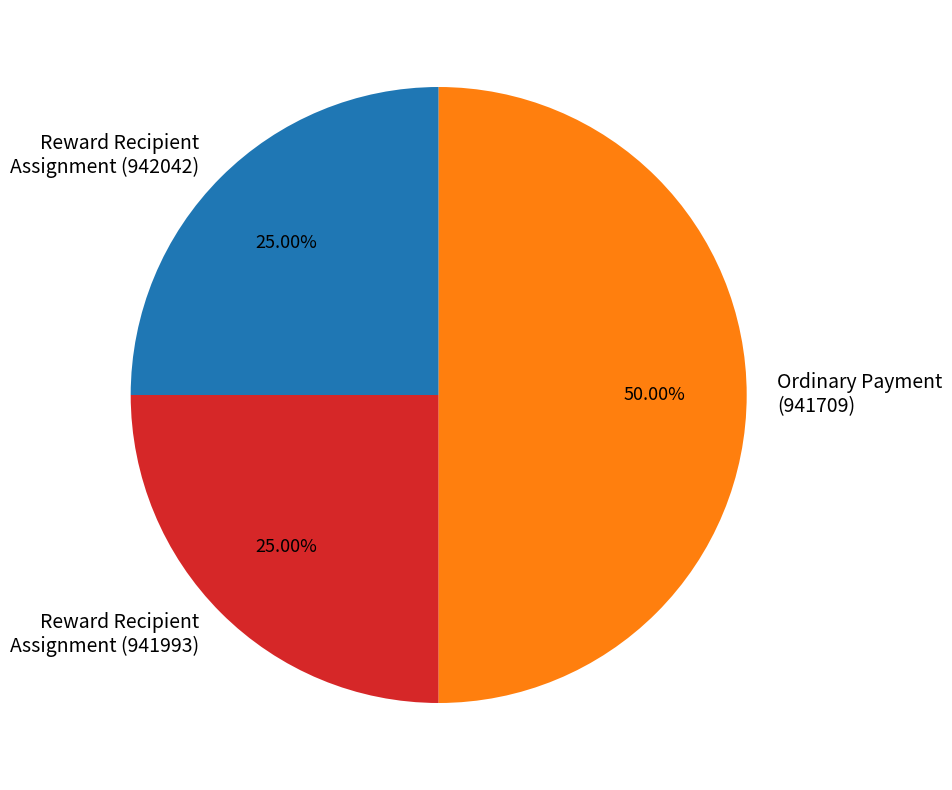

Count the number of slices in the pie.

3